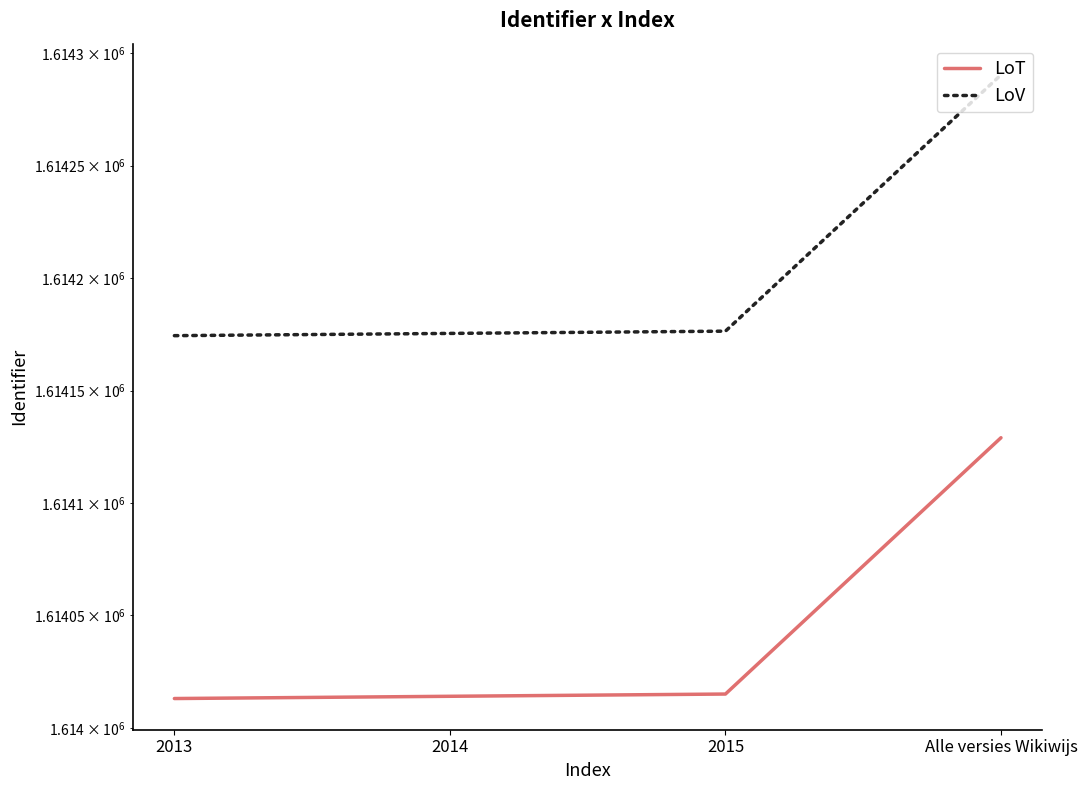

What are all the series names shown in the legend?

LoT, LoV